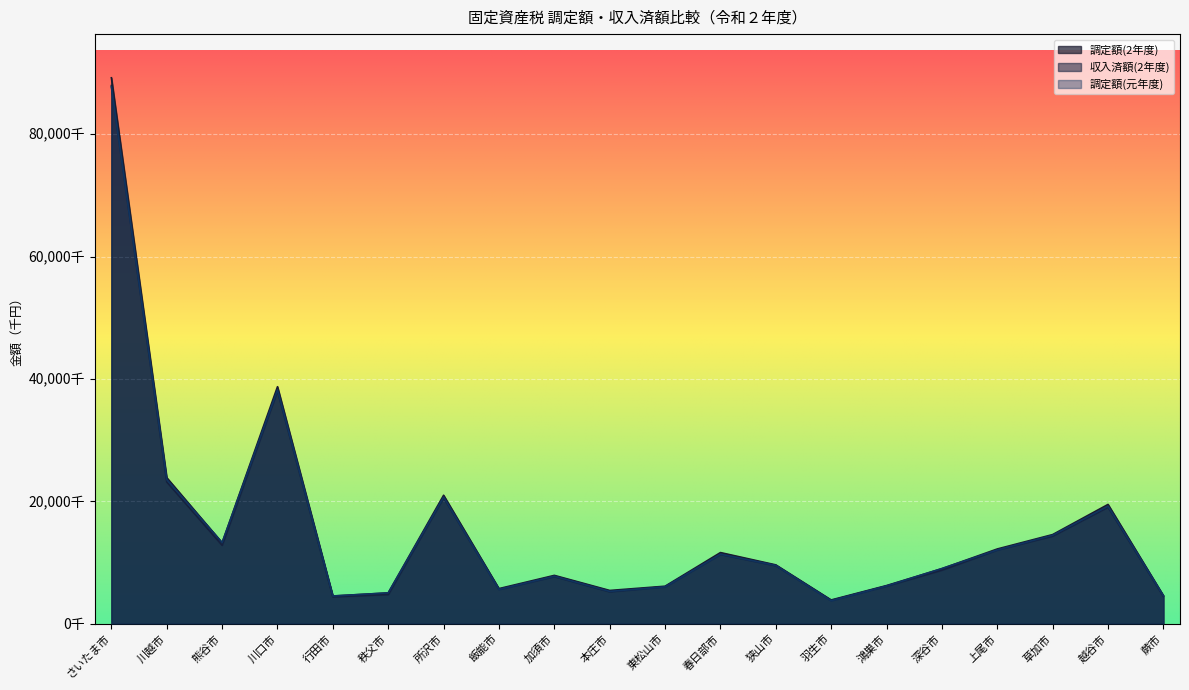

Which category has the highest value across all series?

さいたま市